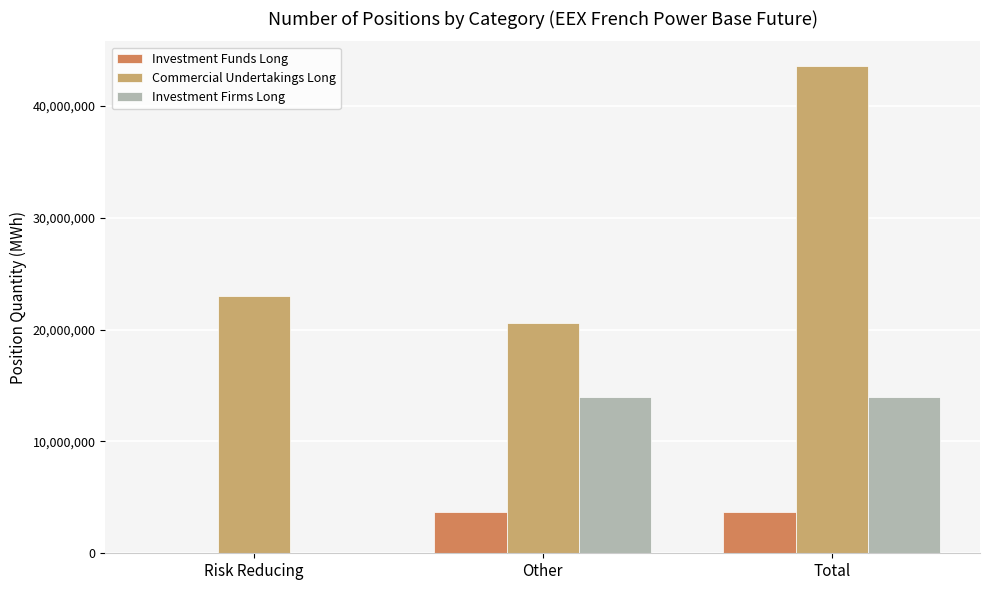

How many distinct data groups are displayed?

3